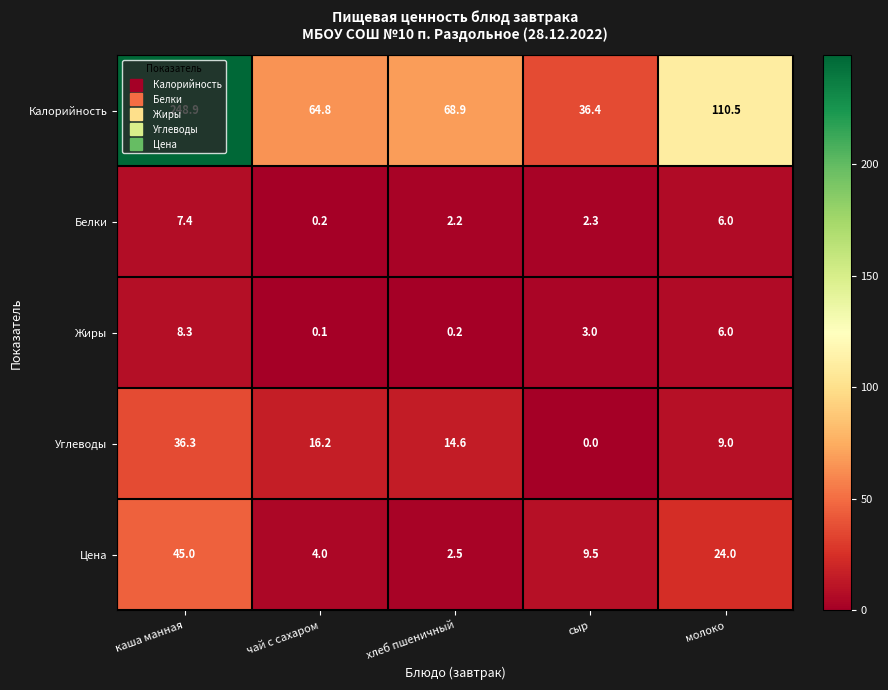

The Калорийность series shows 64.8 at чай с сахаром. True or false?

True